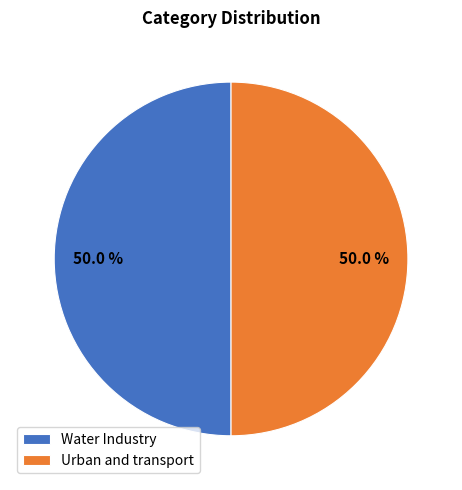

How many segments does this pie chart have?

2